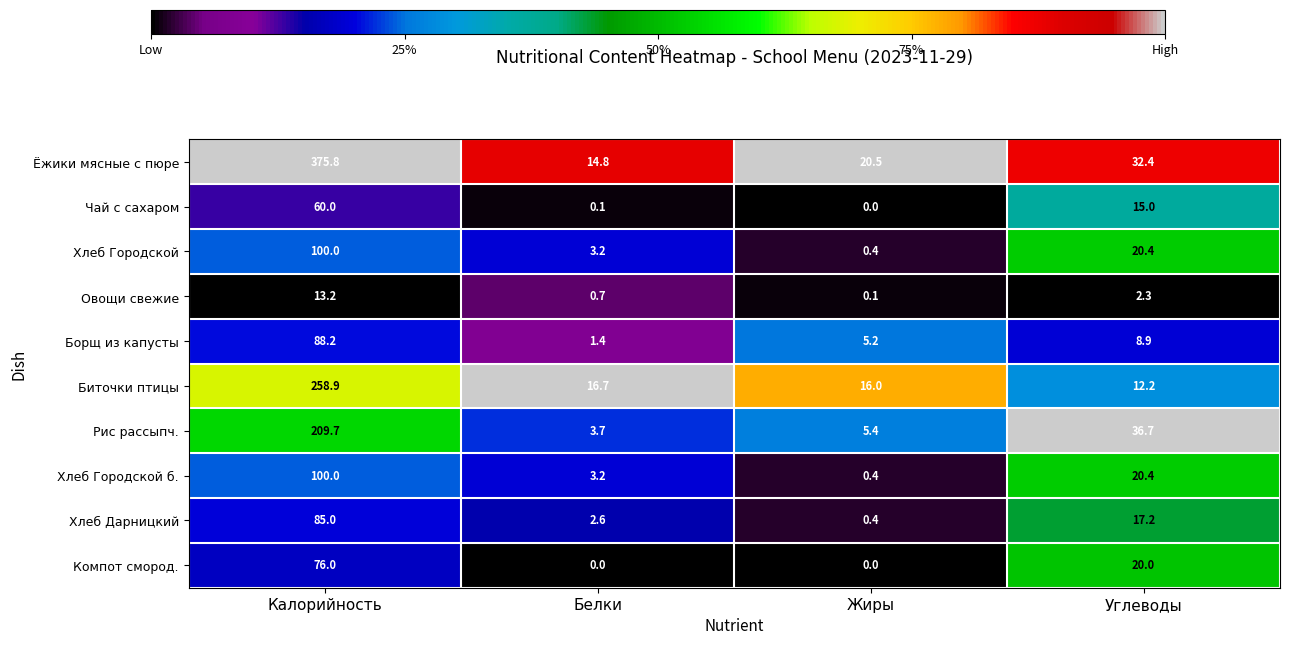

At how many categories does at least one series exceed 0?

4